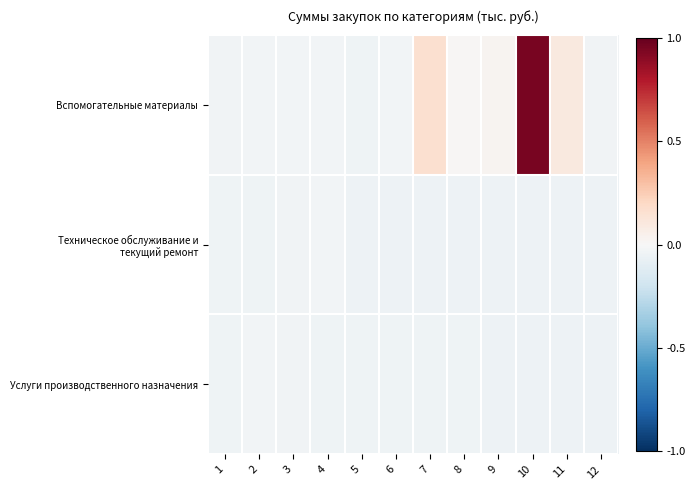

Rank the series at 8 from lowest to highest value.

Техническое обслуживание и текущий ремонт, Услуги производственного назначения, Вспомогательные материалы